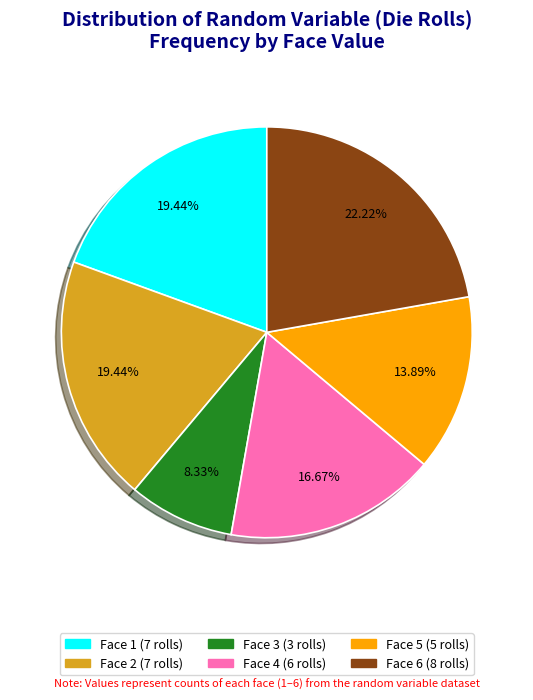

Is there a majority slice in this chart?

No